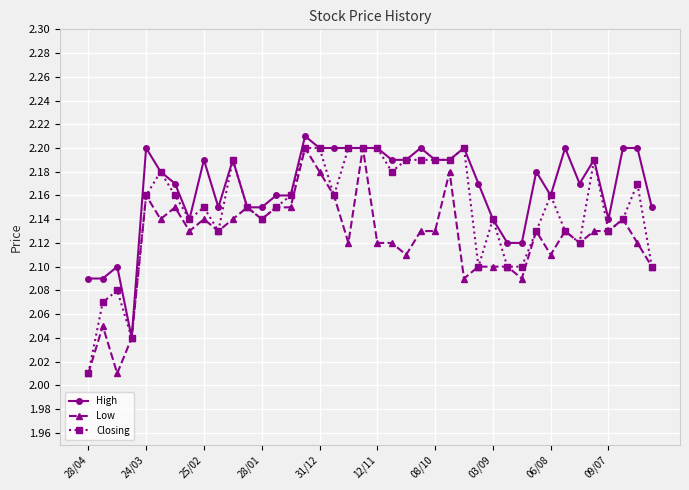

True or false: Closing has more than 2 interior local peaks.

True